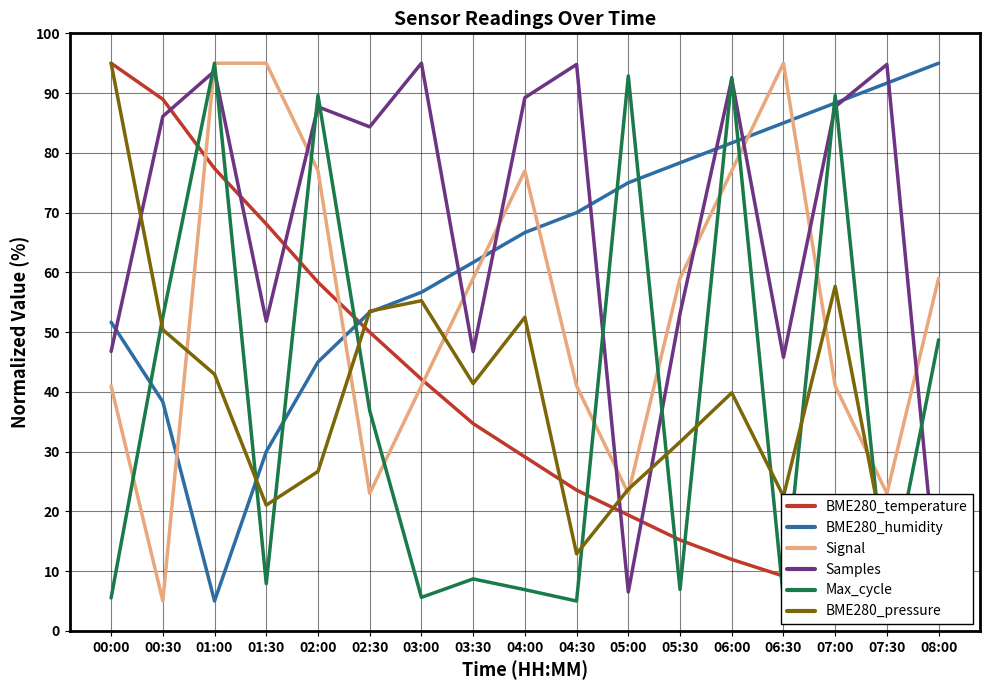

Read the Samples value at 00:00.

46.8